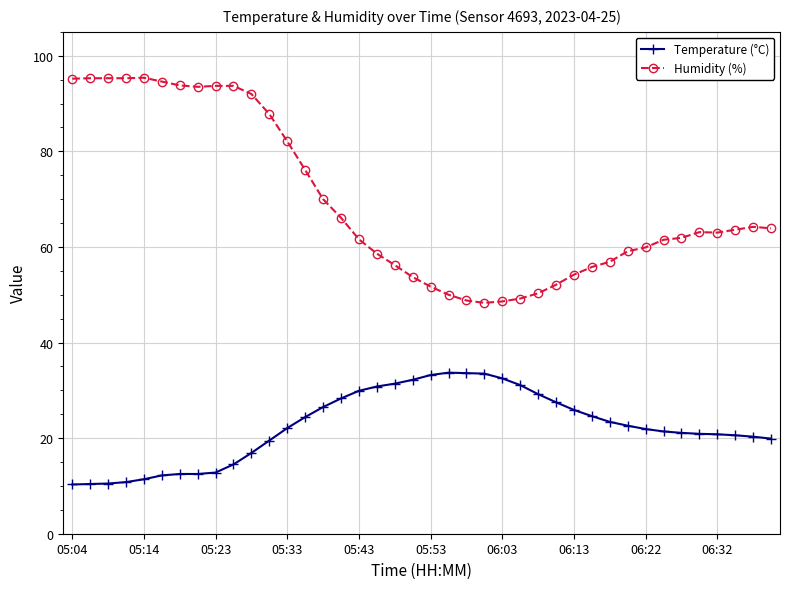

Which series has the widest spread of values?

Humidity (%)